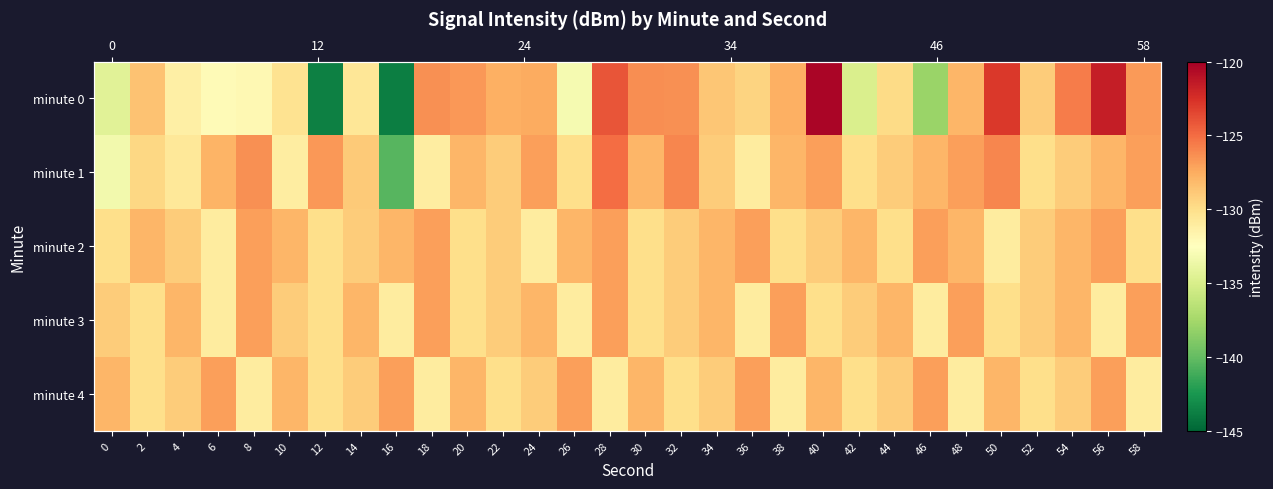

What is the difference between the highest and lowest values at 28?

6.9